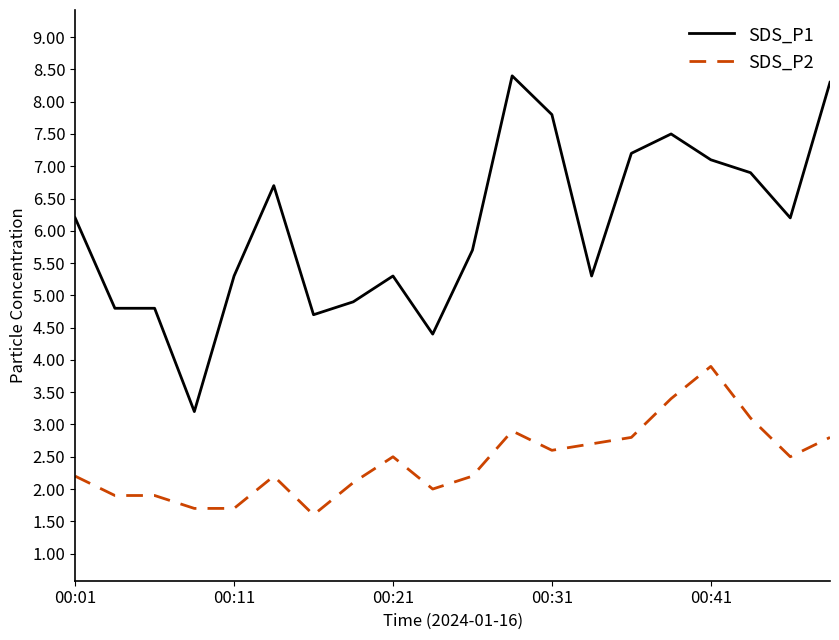

True or false: SDS_P1 and SDS_P2 intersect in this chart.

False